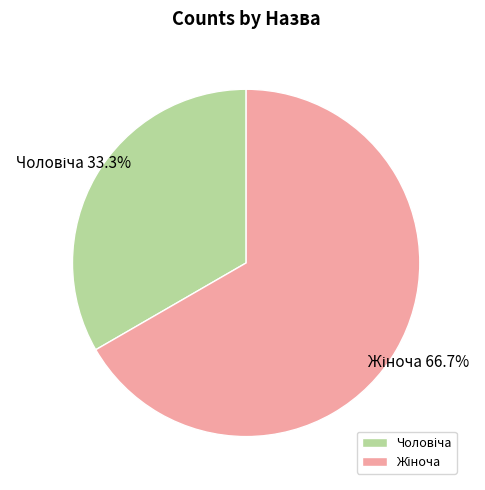

Is there a majority slice in this chart?

Yes